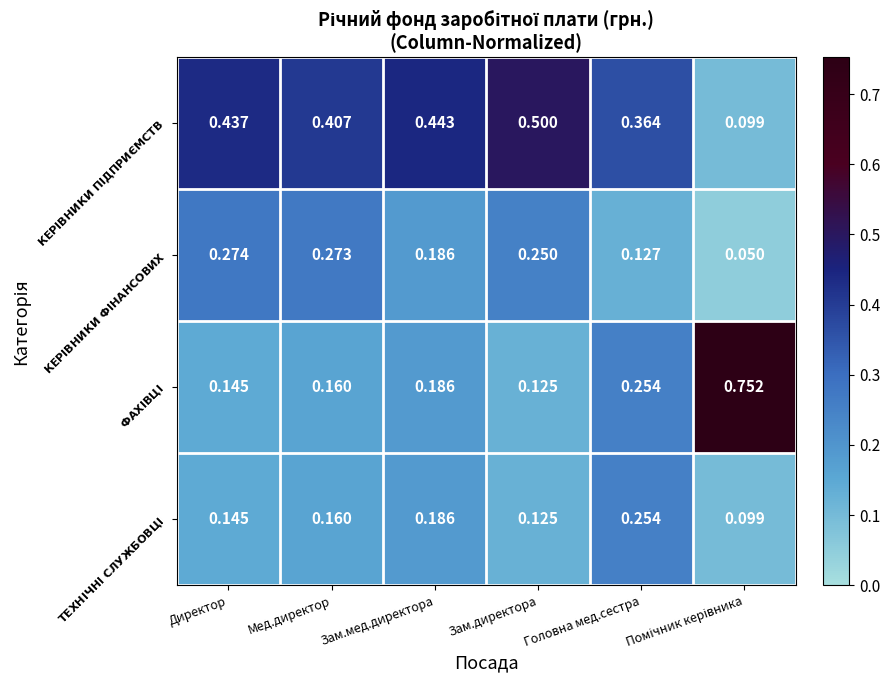

Reading right to left, extract all data points from this chart.

$\bf{КЕРІВНИКИ\ ПІДПРИЄМСТВ}$: Помічник керівника=0.1	Головна мед.сестра=0.4	Зам.директора=0.5	Зам.мед.директора=0.4	Мед.директор=0.4	Директор=0.4
$\bf{КЕРІВНИКИ\ ФІНАНСОВИХ}$: Помічник керівника=0.1	Головна мед.сестра=0.1	Зам.директора=0.2	Зам.мед.директора=0.2	Мед.директор=0.3	Директор=0.3
$\bf{ФАХІВЦІ}$: Помічник керівника=0.8	Головна мед.сестра=0.3	Зам.директора=0.1	Зам.мед.директора=0.2	Мед.директор=0.2	Директор=0.1
$\bf{ТЕХНІЧНІ\ СЛУЖБОВЦІ}$: Помічник керівника=0.1	Головна мед.сестра=0.3	Зам.директора=0.1	Зам.мед.директора=0.2	Мед.директор=0.2	Директор=0.1